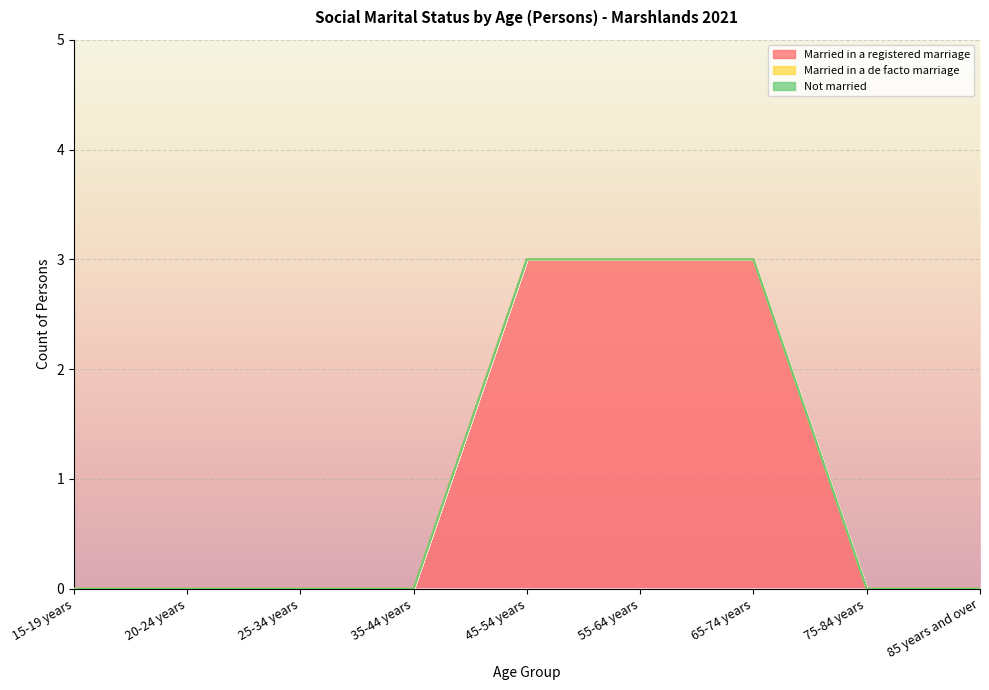

What are all the series names shown in the legend?

Married in a registered marriage, Married in a de facto marriage, Not married